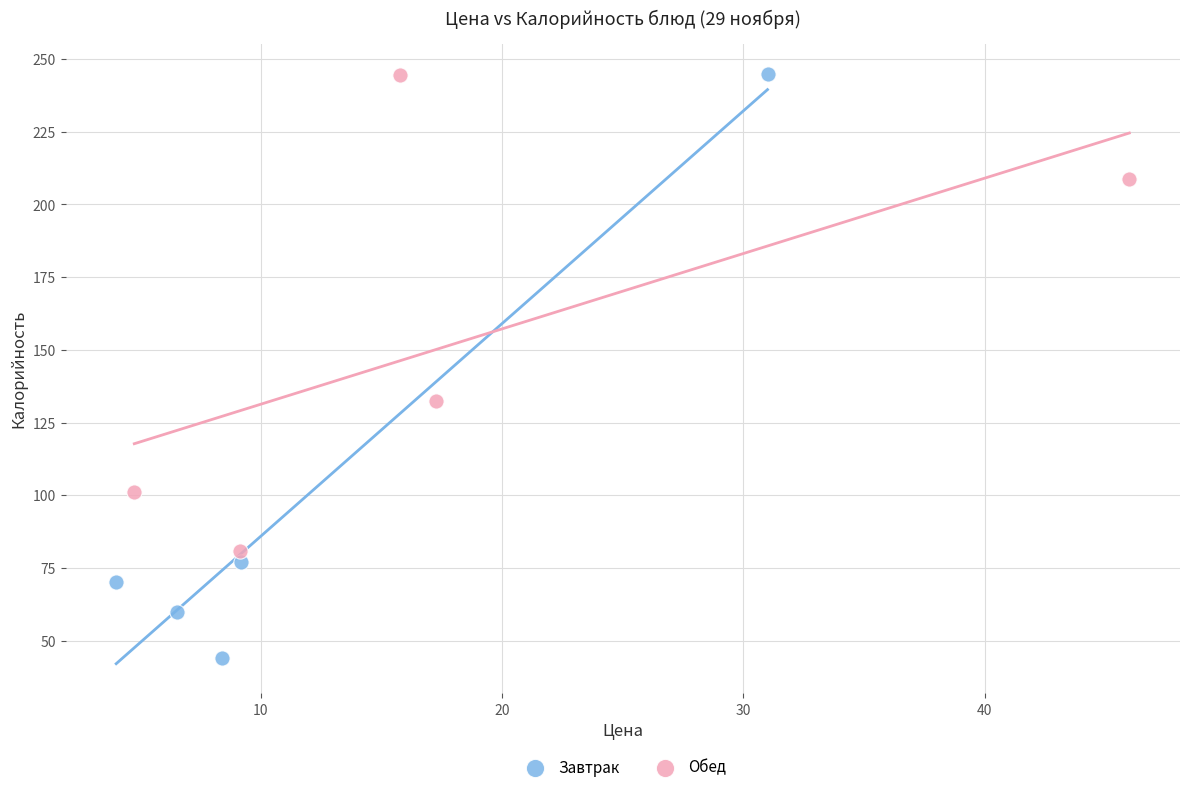

Which series contains the lowest Y value?

Завтрак